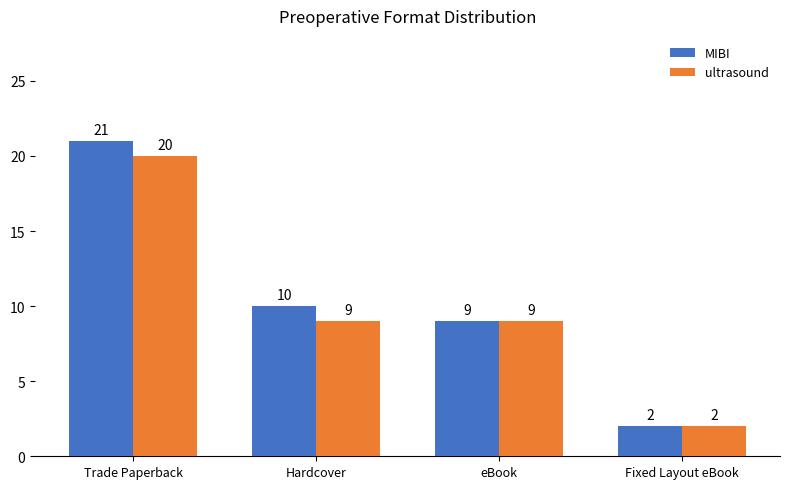

What is the difference between the maximum and minimum values in the MIBI series?

19